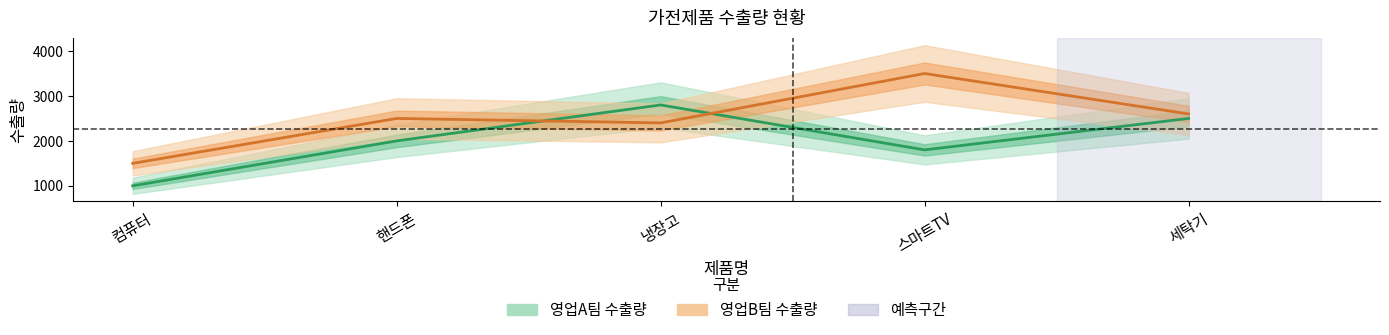

Reading right to left, list all the values displayed in this chart.

영업A팀: 세탁기=2500	스마트TV=1800	냉장고=2800	핸드폰=2000	컴퓨터=1000
영업B팀: 세탁기=2600	스마트TV=3500	냉장고=2400	핸드폰=2500	컴퓨터=1500